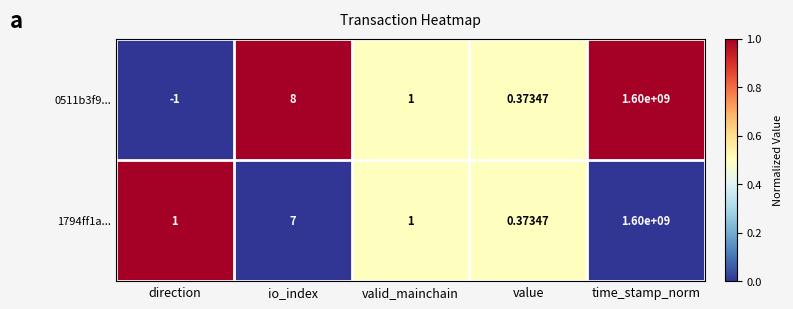

Which series has the largest total across all categories?

1794ff1a...